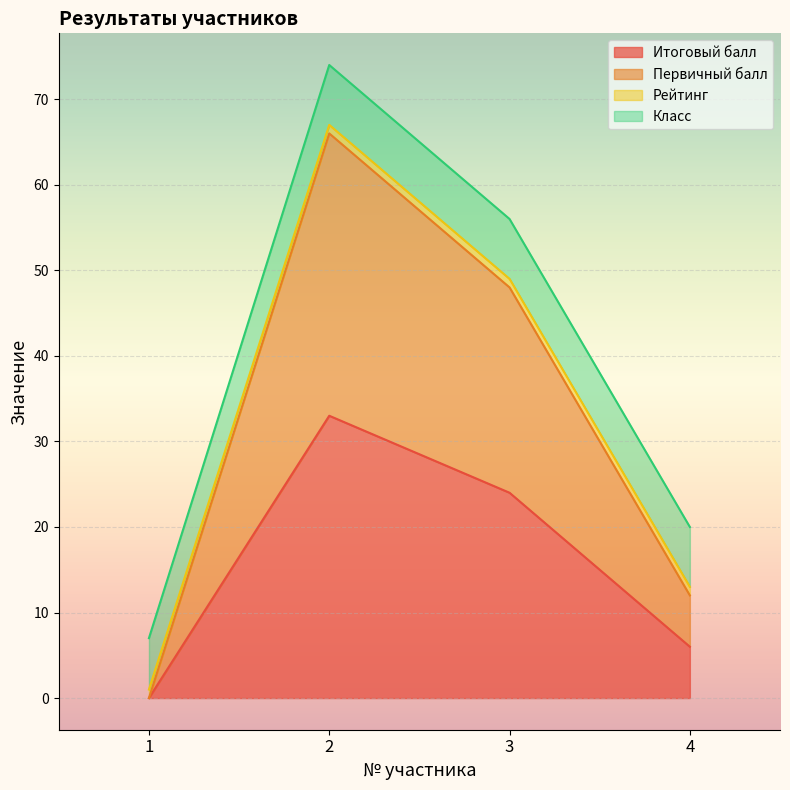

What is the value of the Итоговый балл point at the 2nd from the left?

33